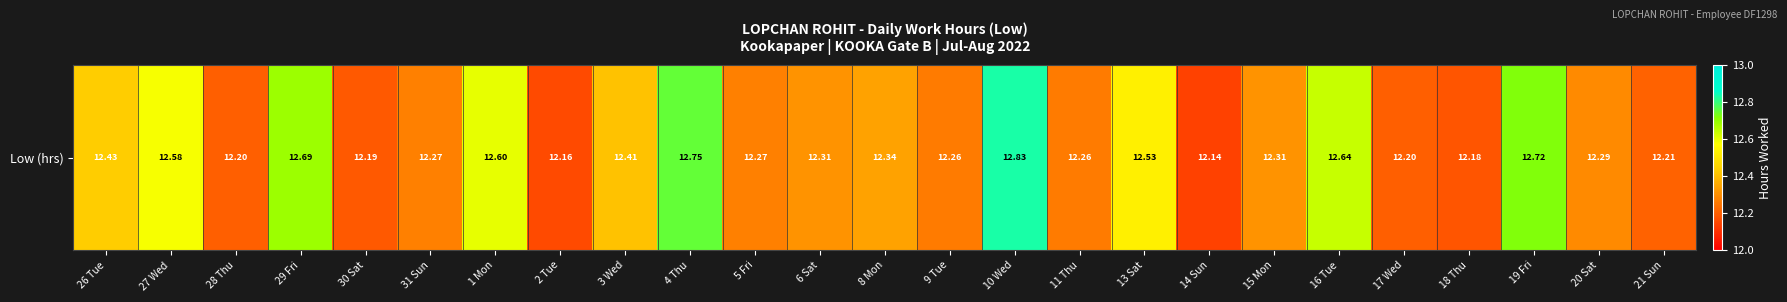

Where is the data nearest to the value 12?

14 Sun